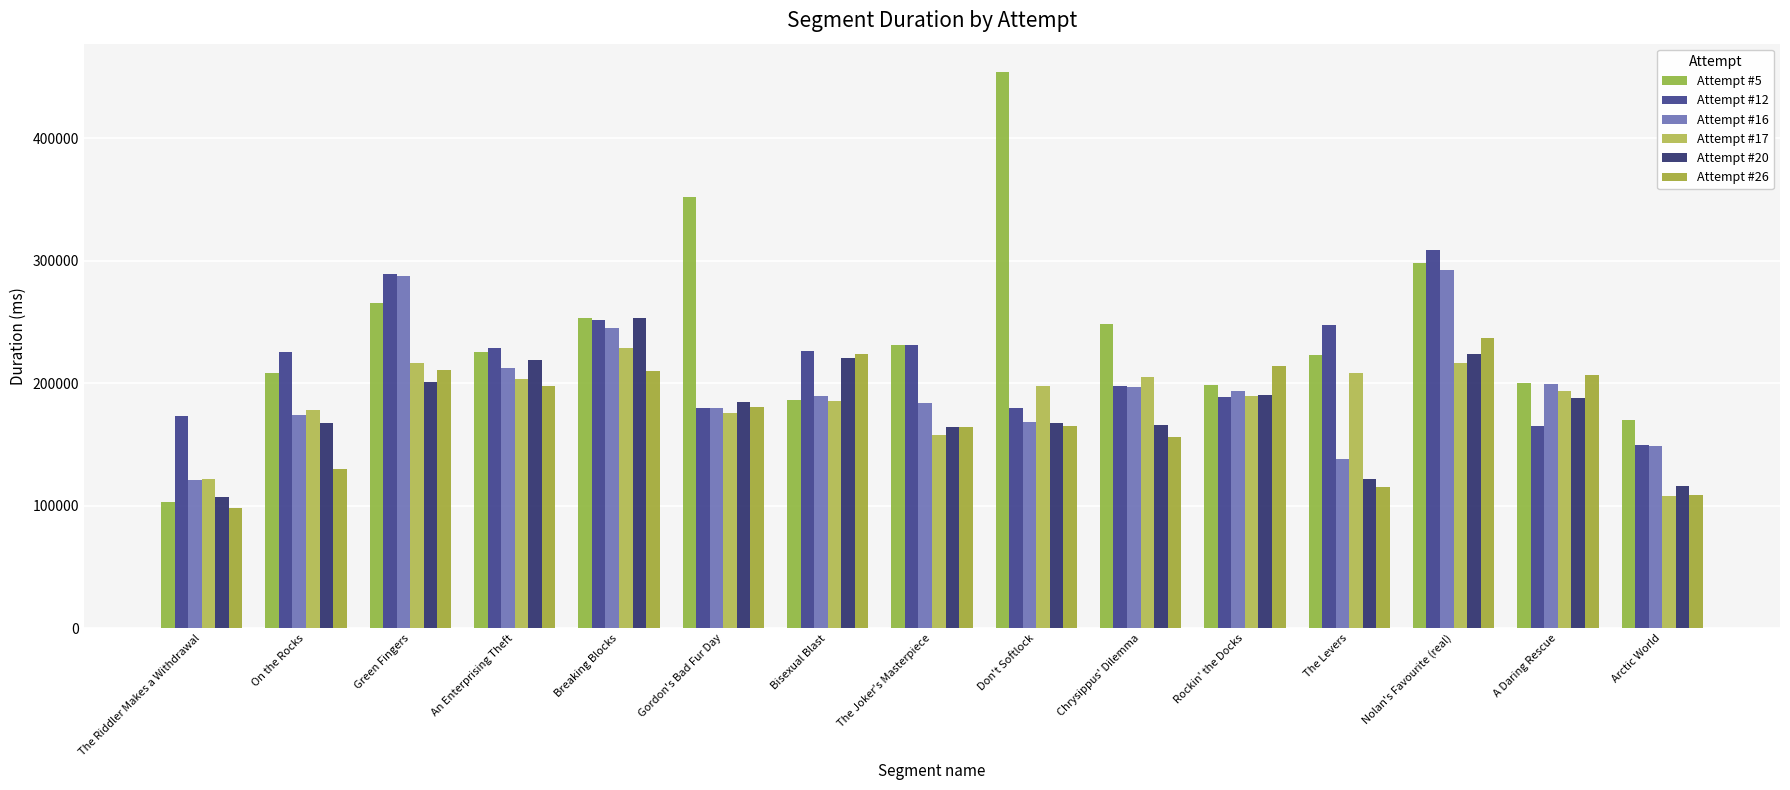

Where is Attempt #26 nearest to the value 167417?

Don't Softlock